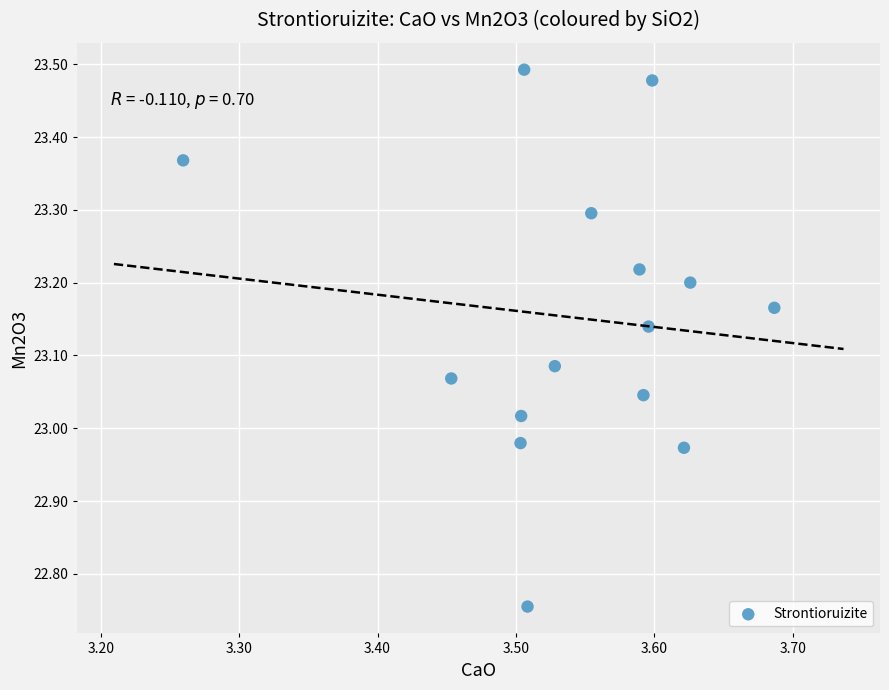

What is the range of Y values (max minus min)?

0.7